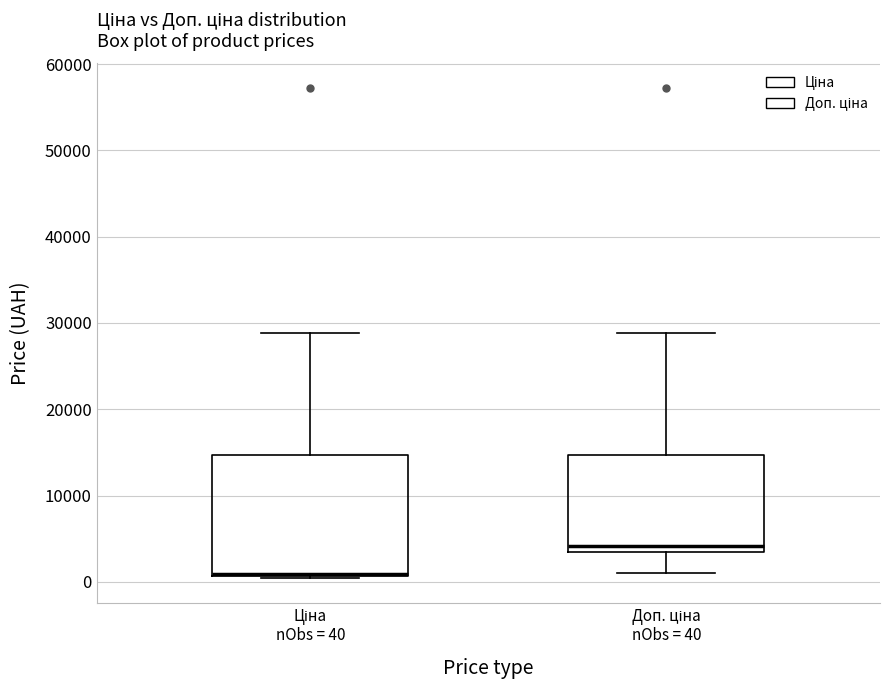

Reading left to right, transcribe this box plot: for each box, give where its median line is, the range the box spans, and where its two whiskers end, as read against the y-axis. The values are not printed on the chart, so give them approximately, as read against the axis.

Ціна nObs = 40: median 1000 (drawn on the box's lower edge), box 1000 to 15000, whiskers 0 to 29000
Доп. ціна nObs = 40: median 4000, box 3000 to 15000, whiskers 1000 to 29000